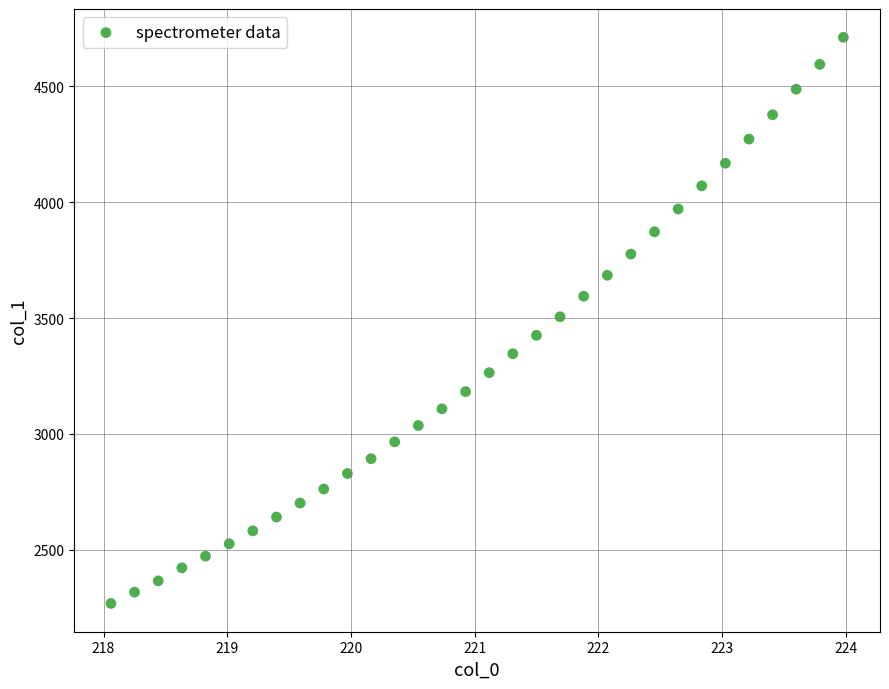

What is the range of X values (max minus min)?

5.9